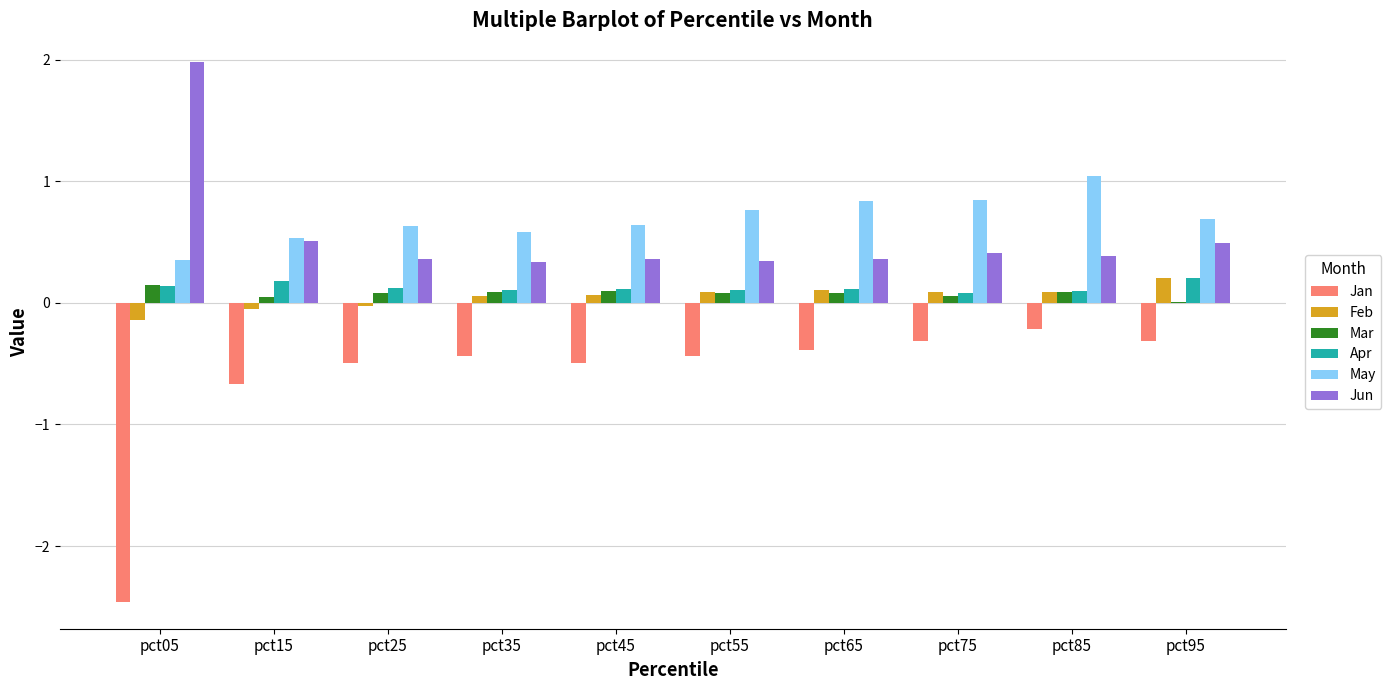

Does the chart contain stacked bars?

No